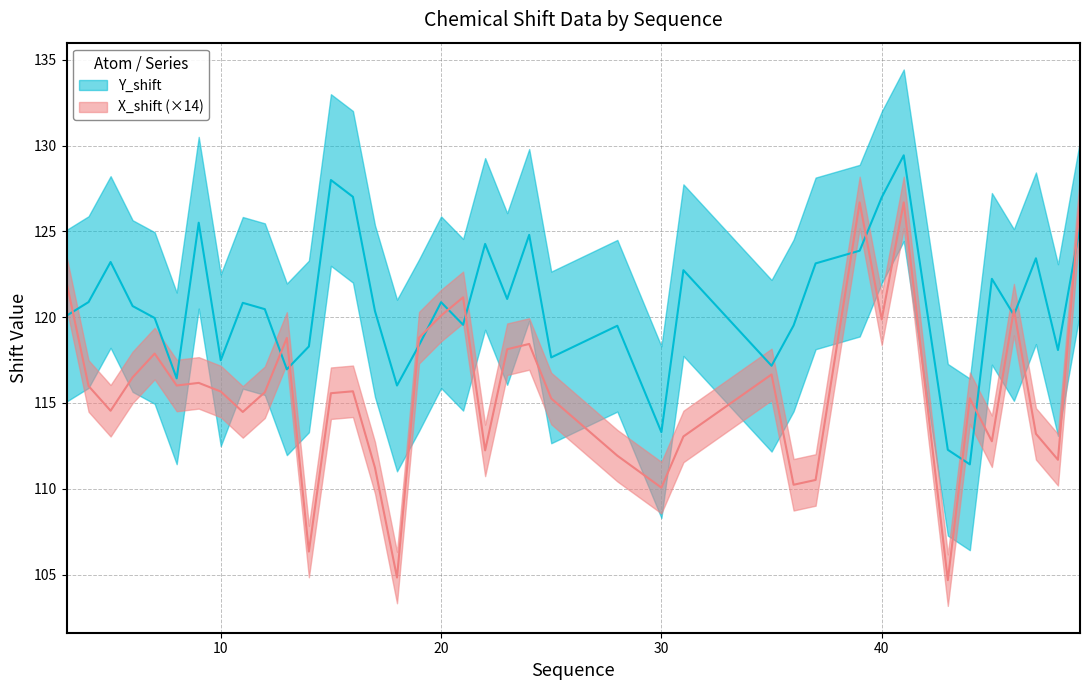

What is the difference between the maximum and second lowest values in the X_shift series?

22.0